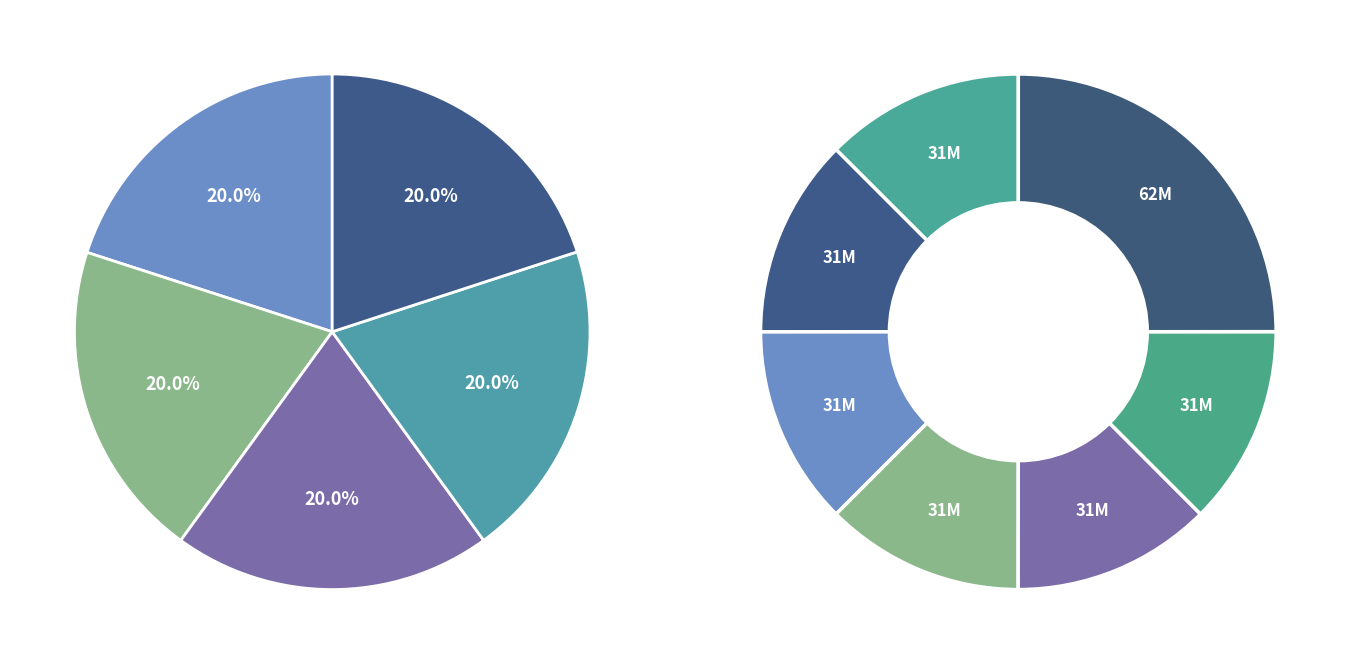

True or false: 14 accounts for 14% of the total.

False